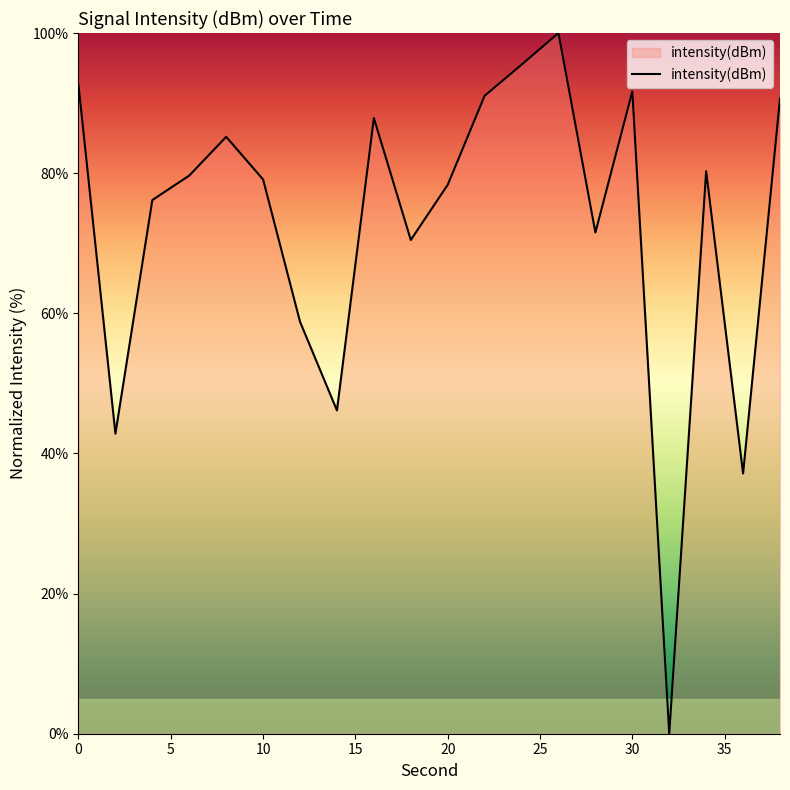

What is the difference between the maximum and minimum values?

100.0